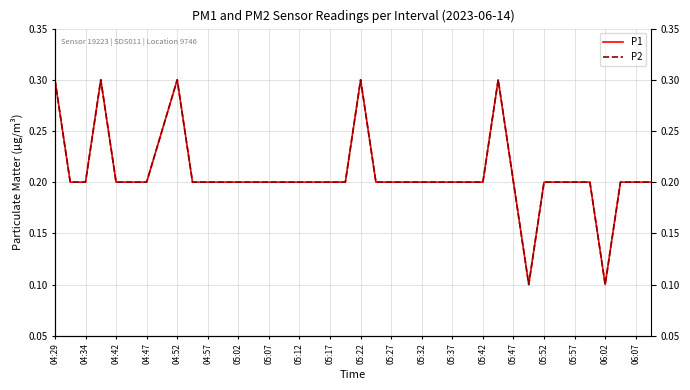

At how many categories does at least one series exceed 0?

40